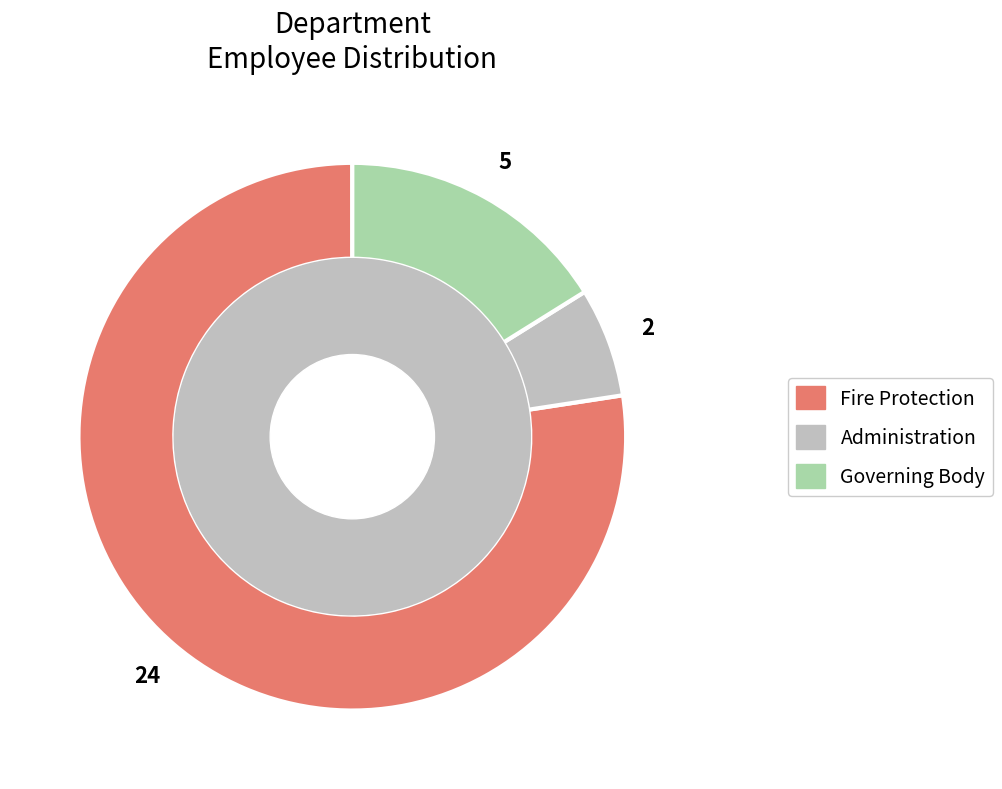

Rank the categories by value from lowest to highest.

Administration, Governing Body, Fire Protection